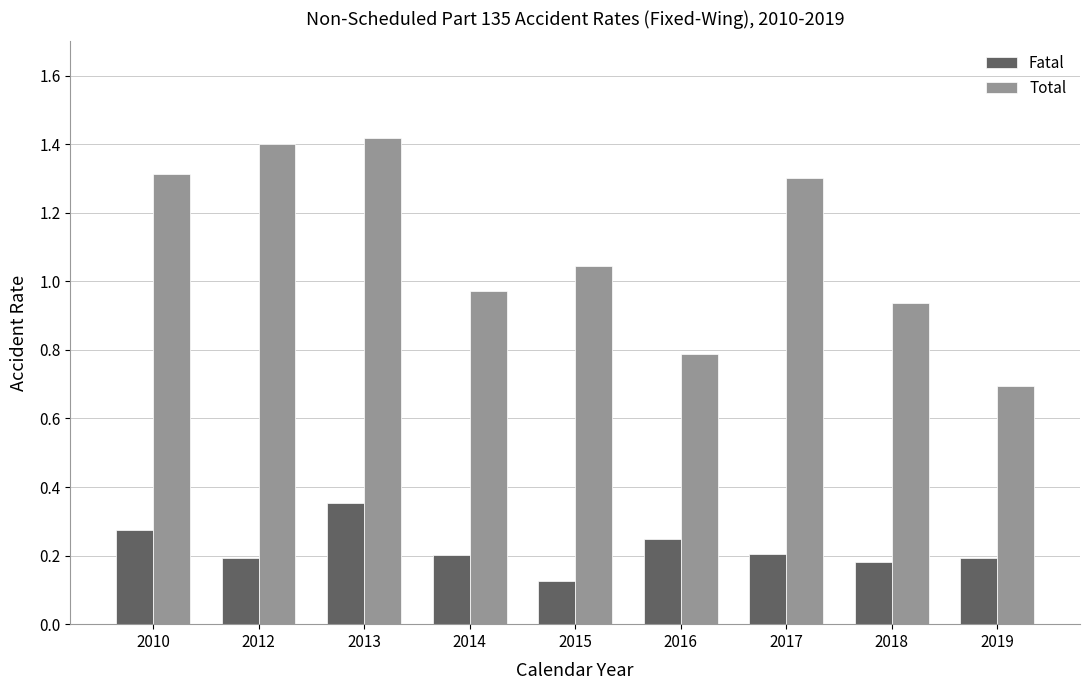

At which category is the sum across all series the highest?

2013